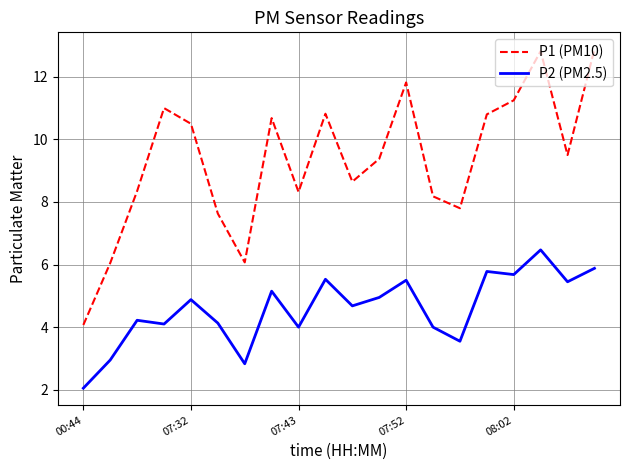

Which series has the largest total across all categories?

P1 (PM10)